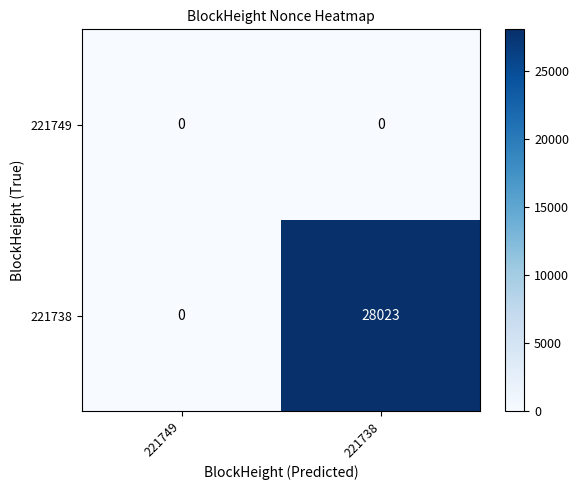

Reading left to right, what are all the values shown in this chart?

221749: 0	0
221738: 0	28023